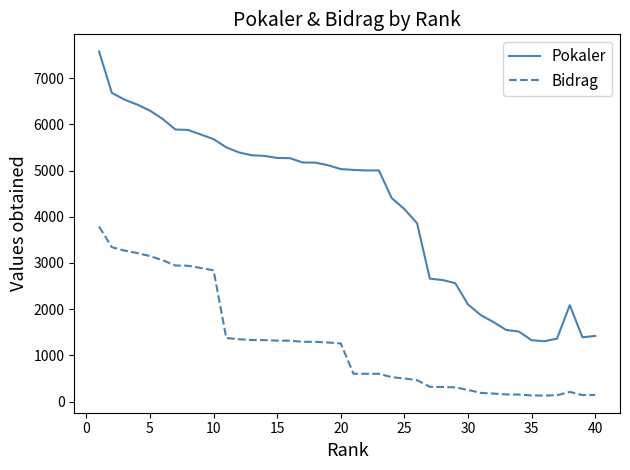

True or false: Bidrag and Pokaler intersect in this chart.

False